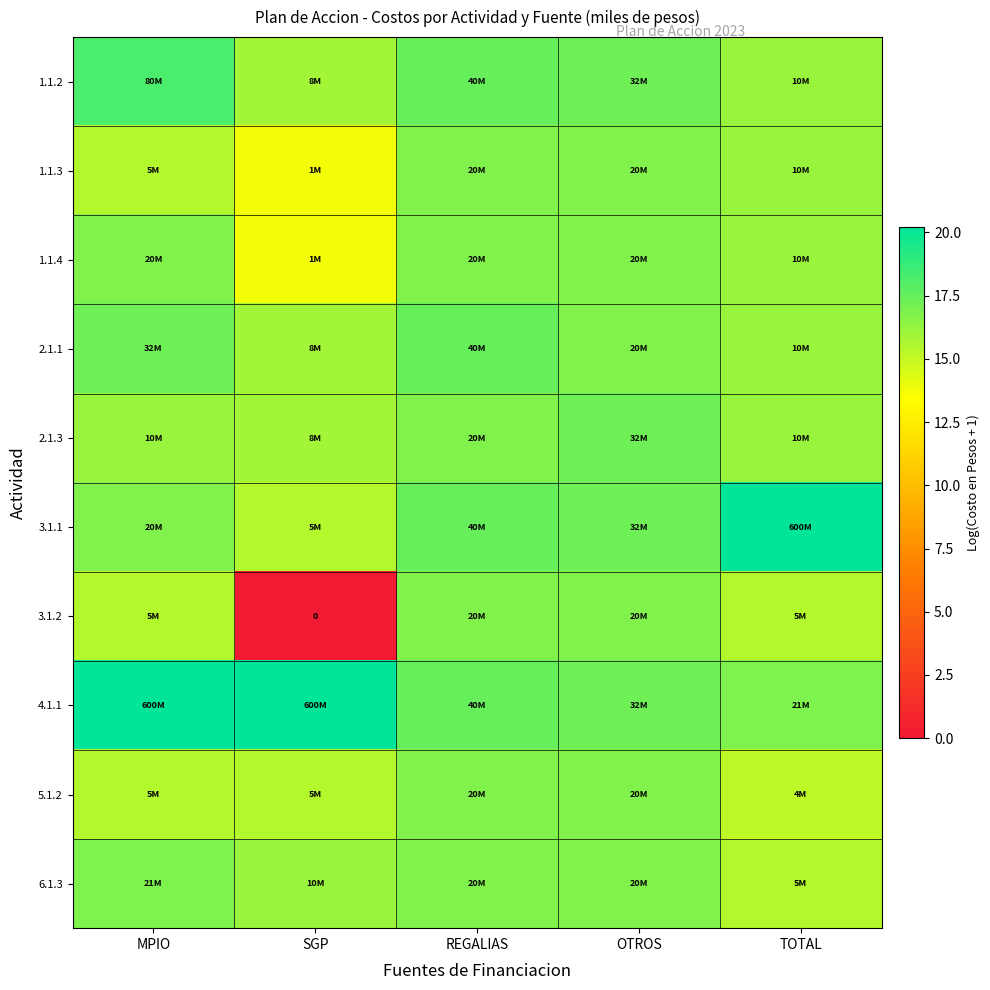

Which series has the widest spread of values?

3.1.2